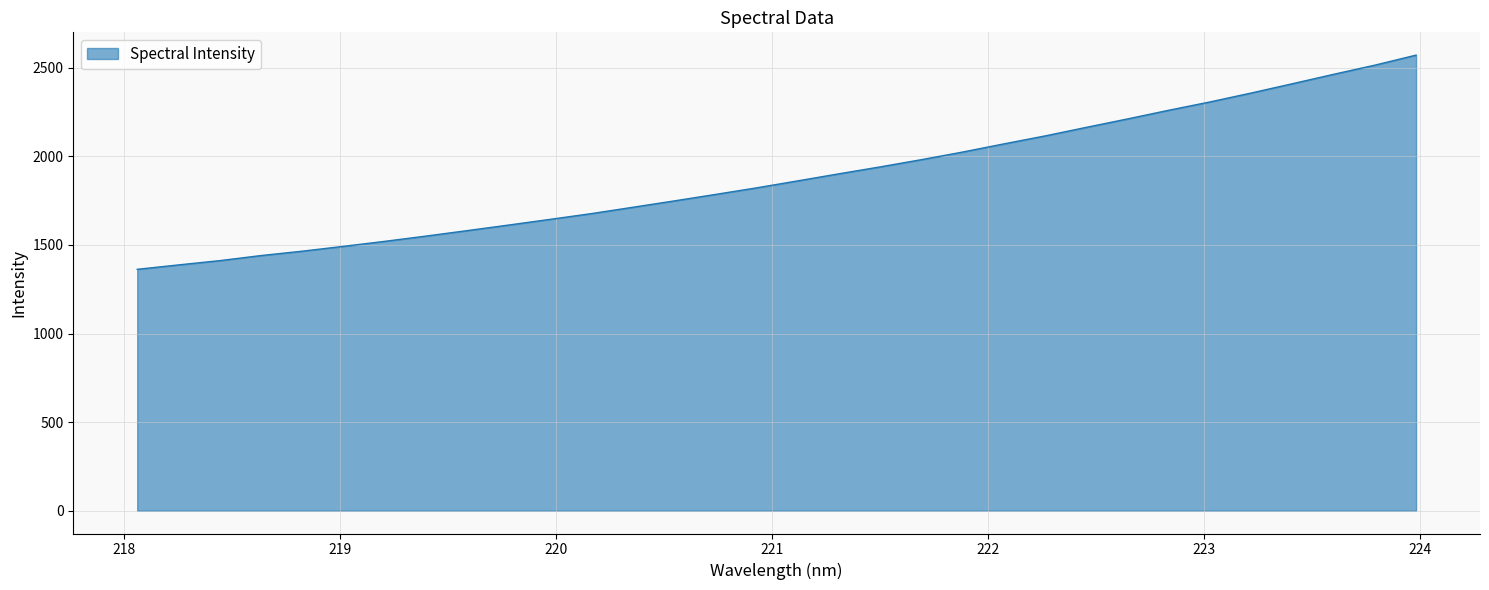

What is the smallest value displayed?

1362.4